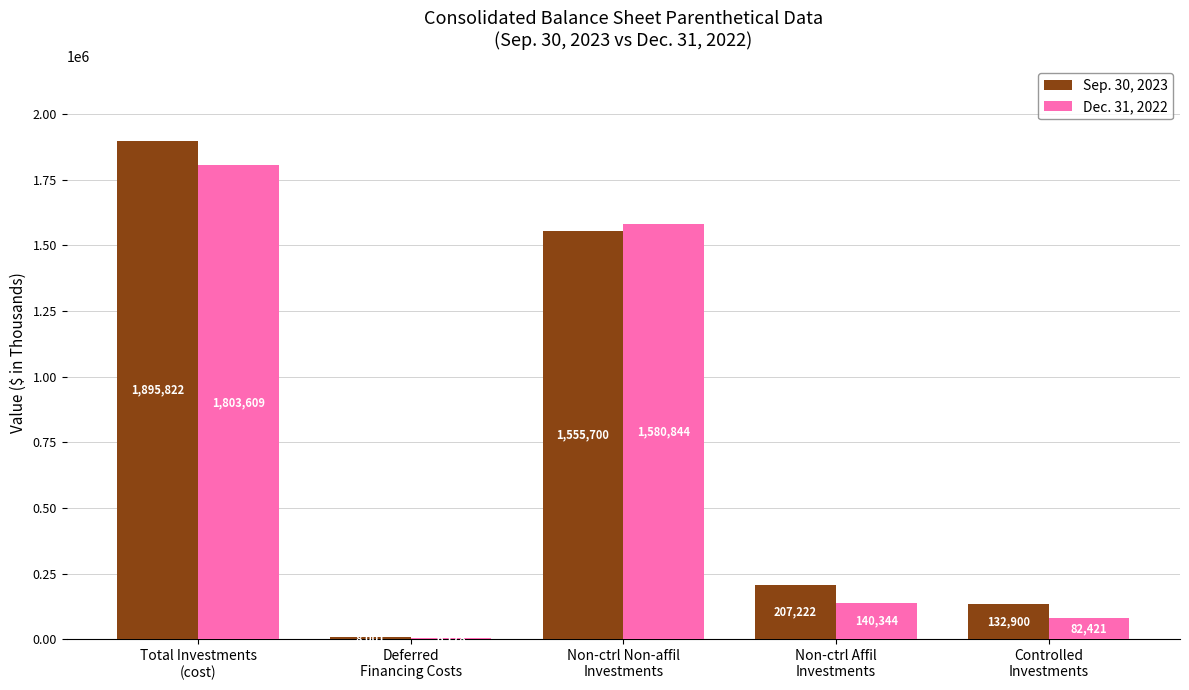

How many groups of bars are there?

5